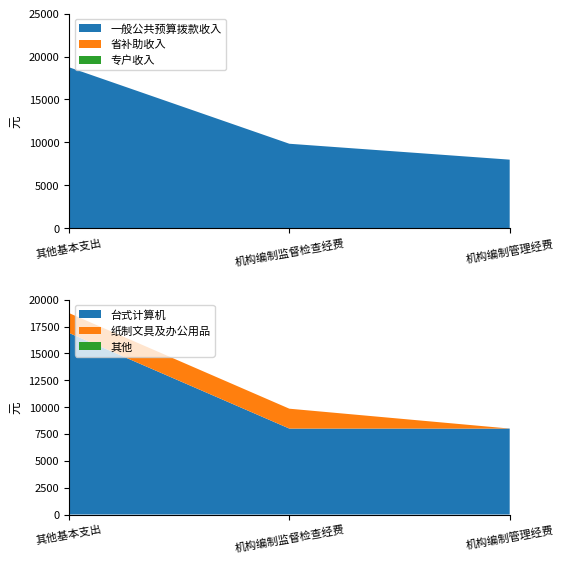

Reading right to left, extract all data points from this chart.

一般公共预算拨款收入: 8000	9850	18750
省补助收入: 0	0	0
专户收入: 0	0	0